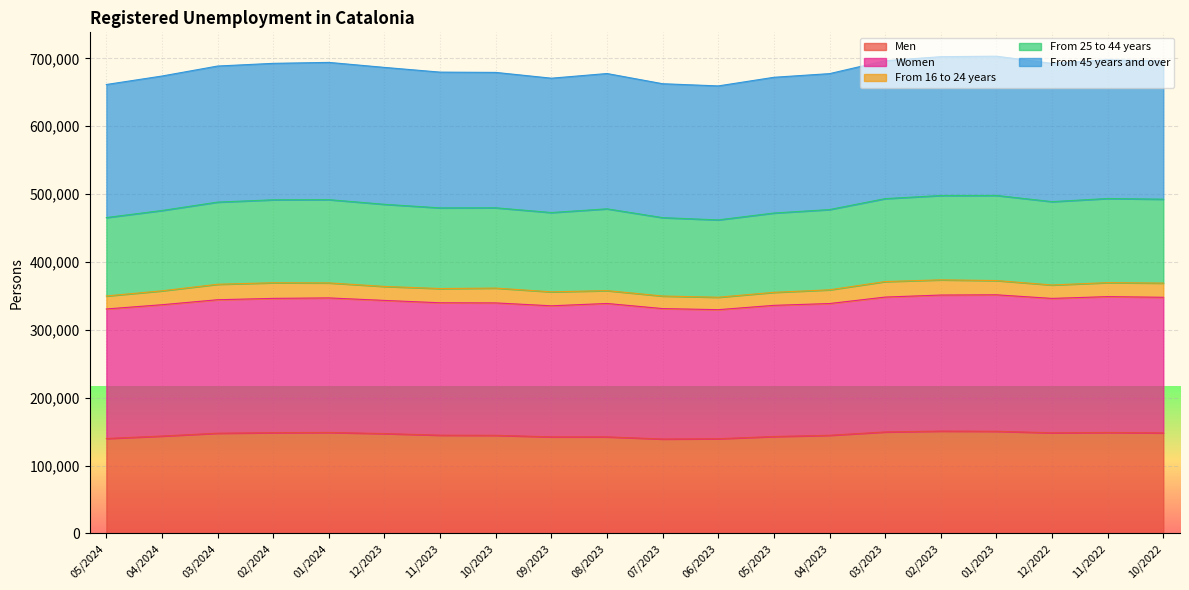

What is the label of the 8th point from the left?

10/2023